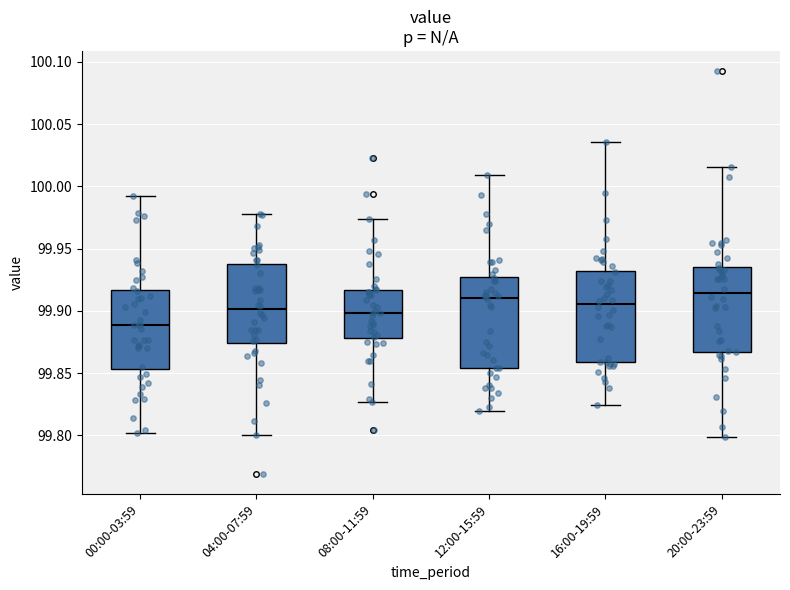

Reading left to right, transcribe this box plot: for each box, give where its median line is, the range the box spans, and where its two whiskers end, as read against the y-axis. The values are not printed on the chart, so give them approximately, as read against the axis.

00:00-03:59: median 99.890, box 99.855 to 99.915, whiskers 99.800 to 99.995
04:00-07:59: median 99.900, box 99.875 to 99.940, whiskers 99.800 to 99.980
08:00-11:59: median 99.900, box 99.880 to 99.915, whiskers 99.825 to 99.975
12:00-15:59: median 99.910, box 99.855 to 99.925, whiskers 99.820 to 100.010
16:00-19:59: median 99.905, box 99.860 to 99.930, whiskers 99.825 to 100.035
20:00-23:59: median 99.915, box 99.865 to 99.935, whiskers 99.800 to 100.015